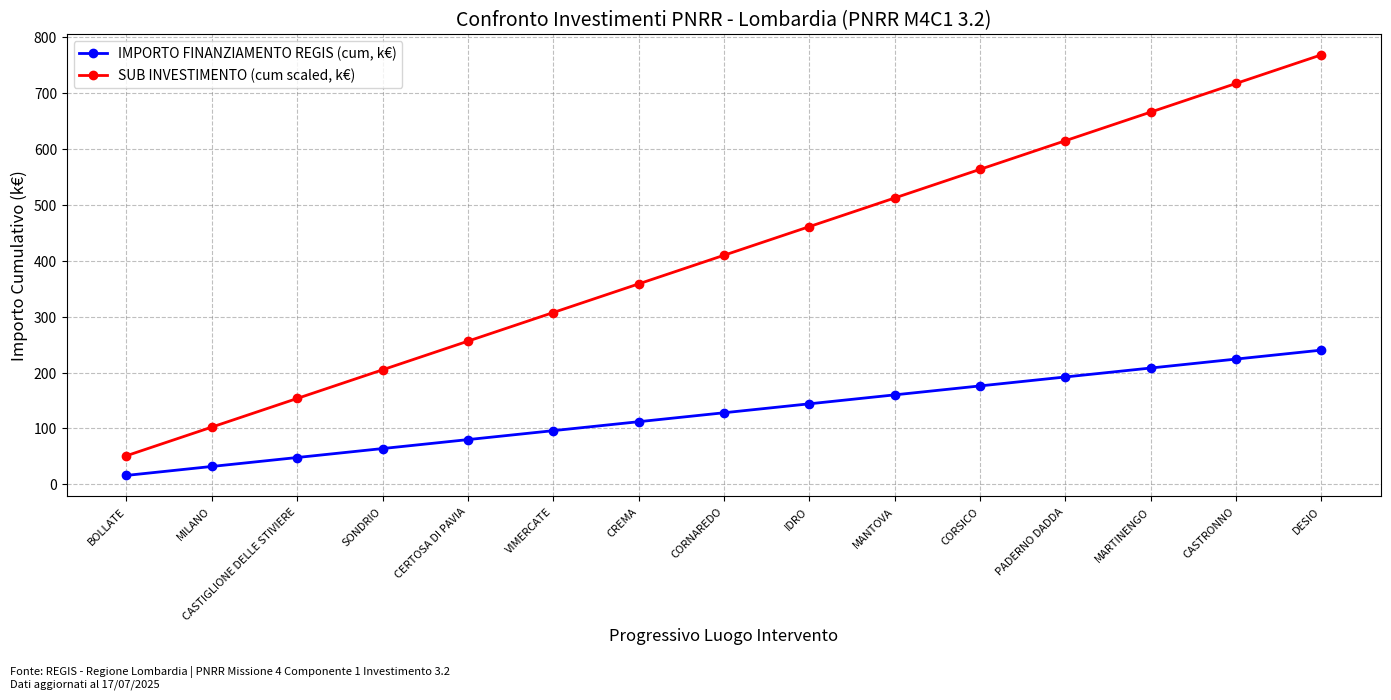

What is the label of the 14th point from the left?

CASTRONNO